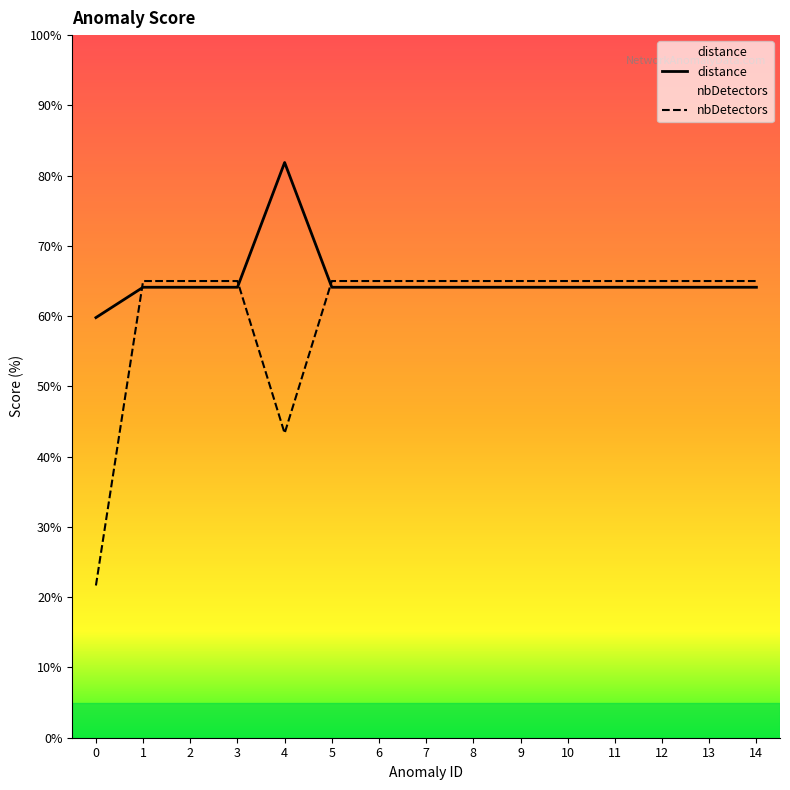

What is the value of the distance point at the 10th from the left?

64.1